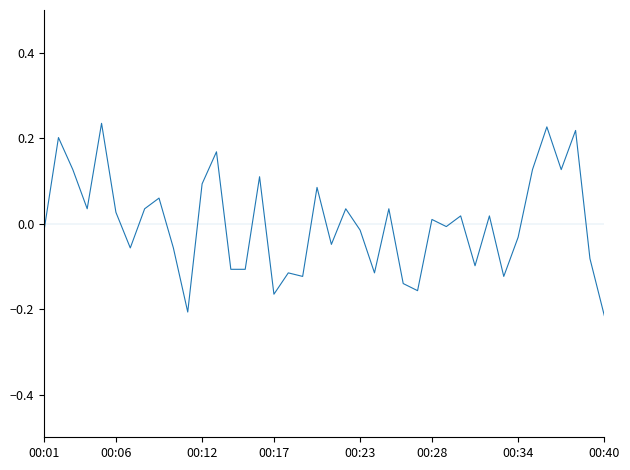

What is the difference between the maximum and minimum values?

0.5